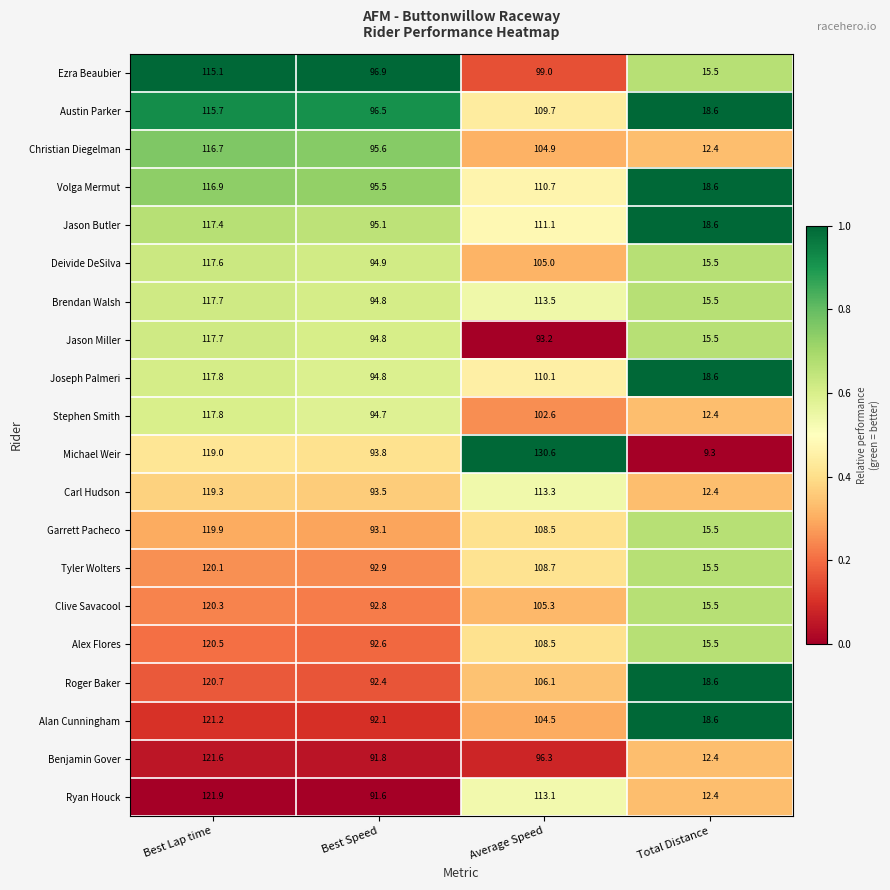

Which series has the largest range (max minus min)?

Michael Weir